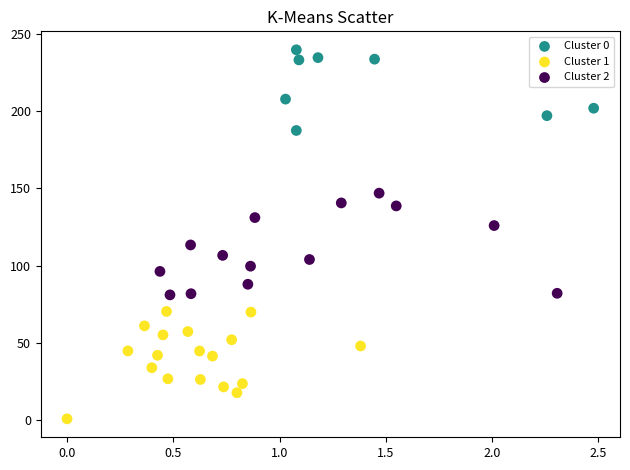

Which series reaches the maximum Y coordinate?

Cluster 0